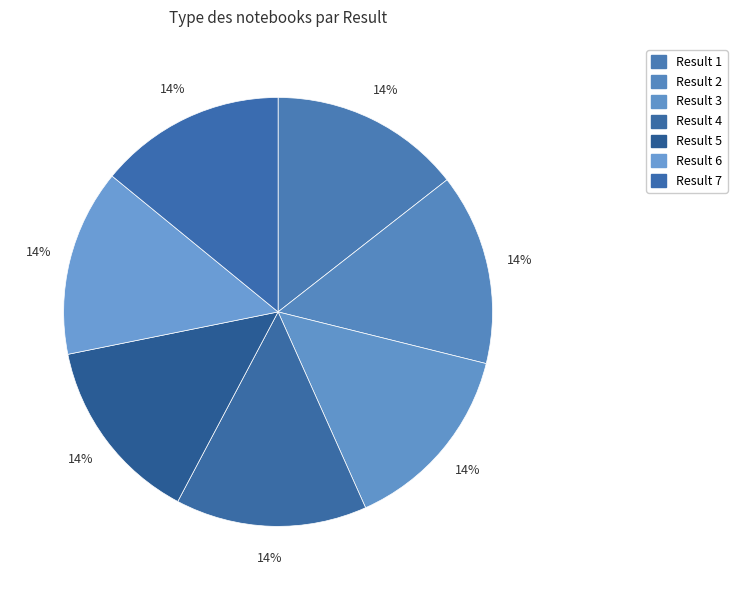

How many segments does this pie chart have?

7